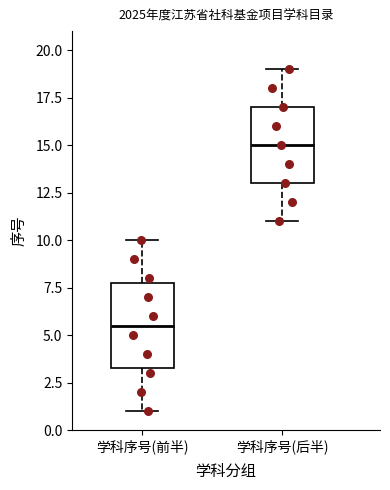

Where does the median line of the box for 学科序号(后半) sit on the y-axis? The values are not printed on the chart, so give them approximately, as read against the axis.

15.0